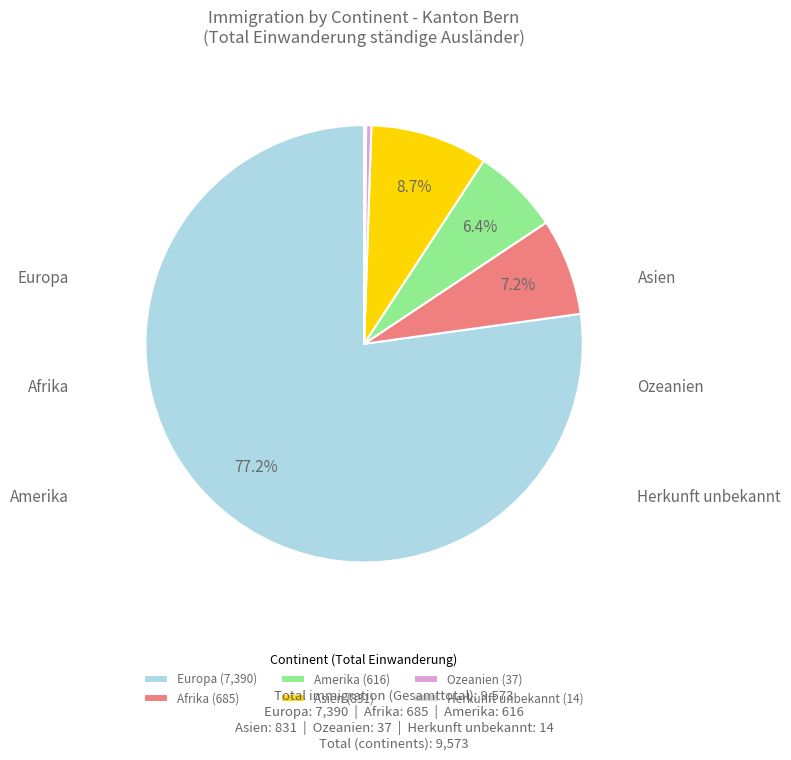

Which has a higher value, Asien (831) or Europa (7,390)?

Europa (7,390)